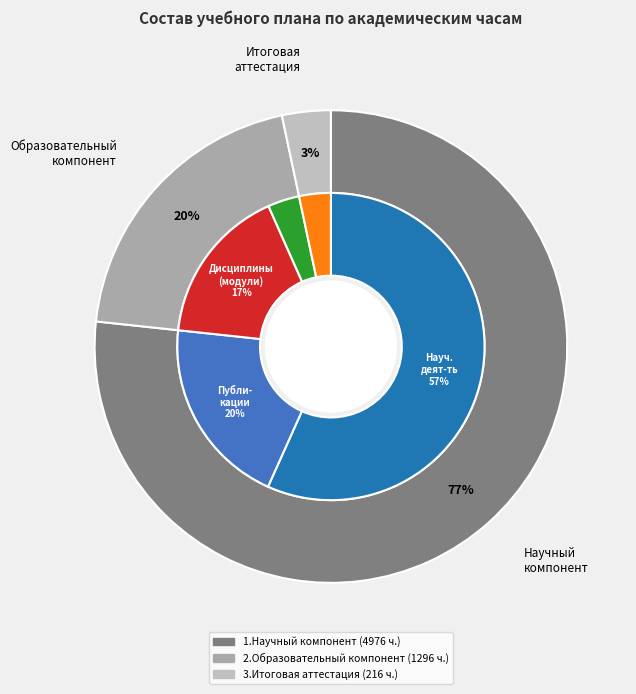

Which category has the biggest portion of the pie?

1.Научный компонент